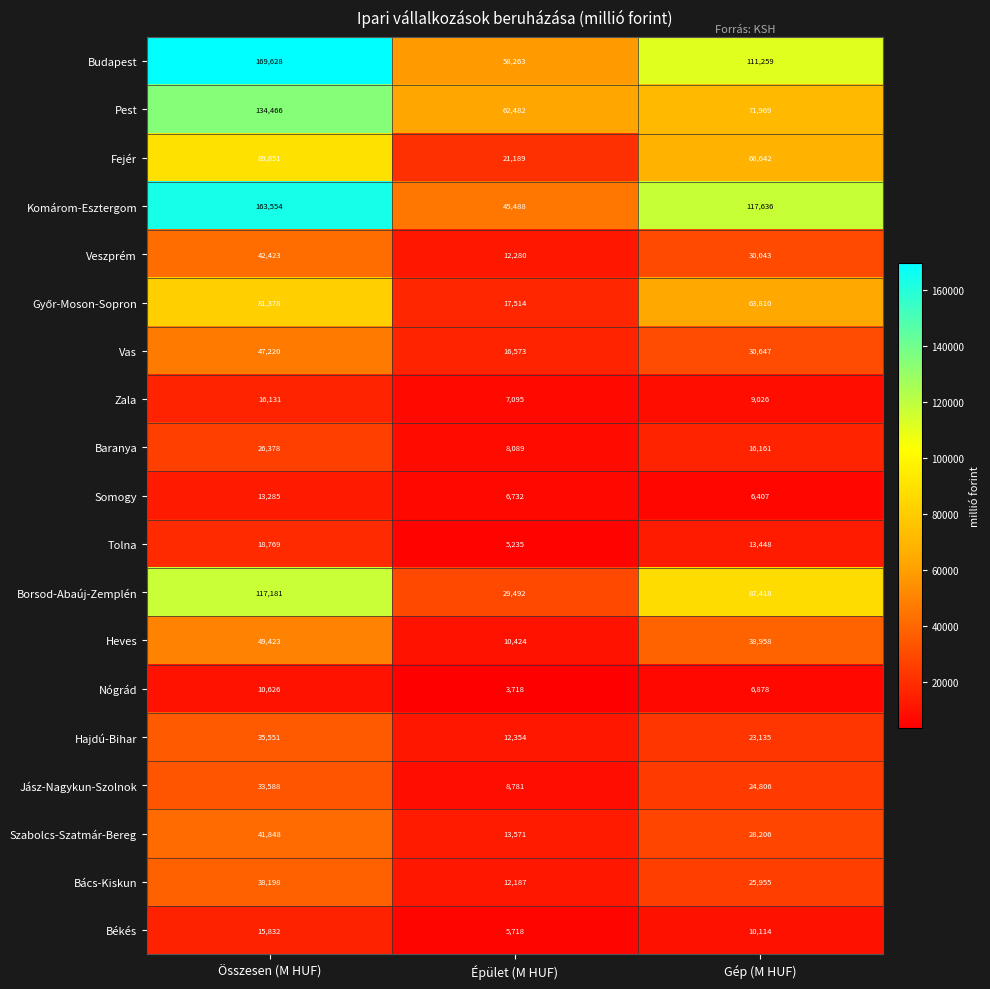

Between Összesen (M HUF) and Gép (M HUF), which series saw the biggest shift?

Pest